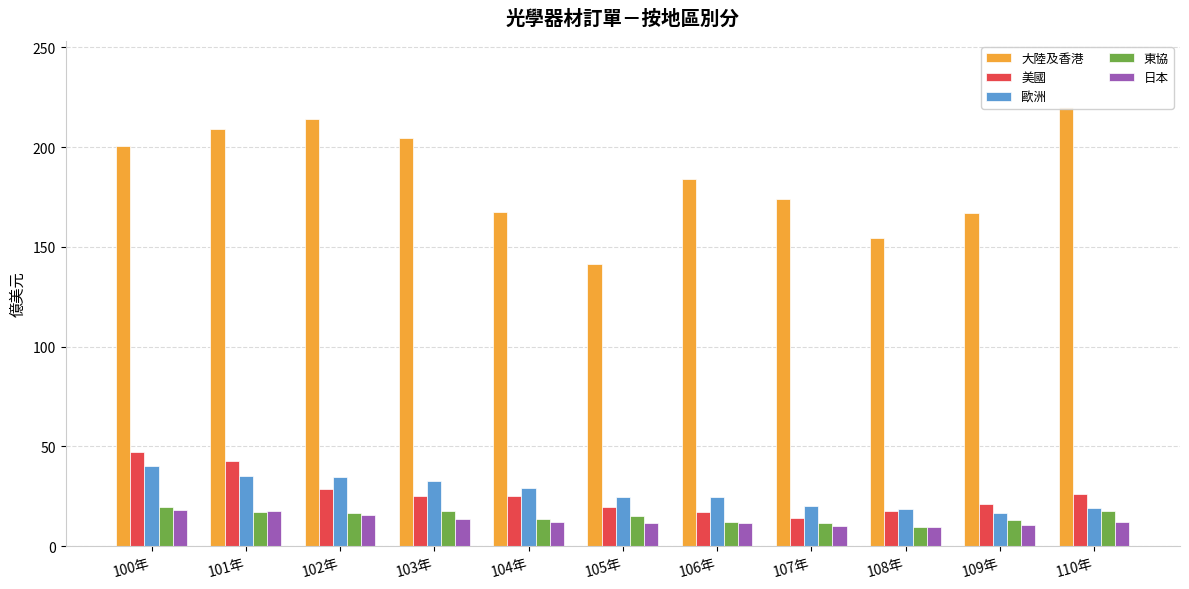

Where is 日本 nearest to the value 13?

103年